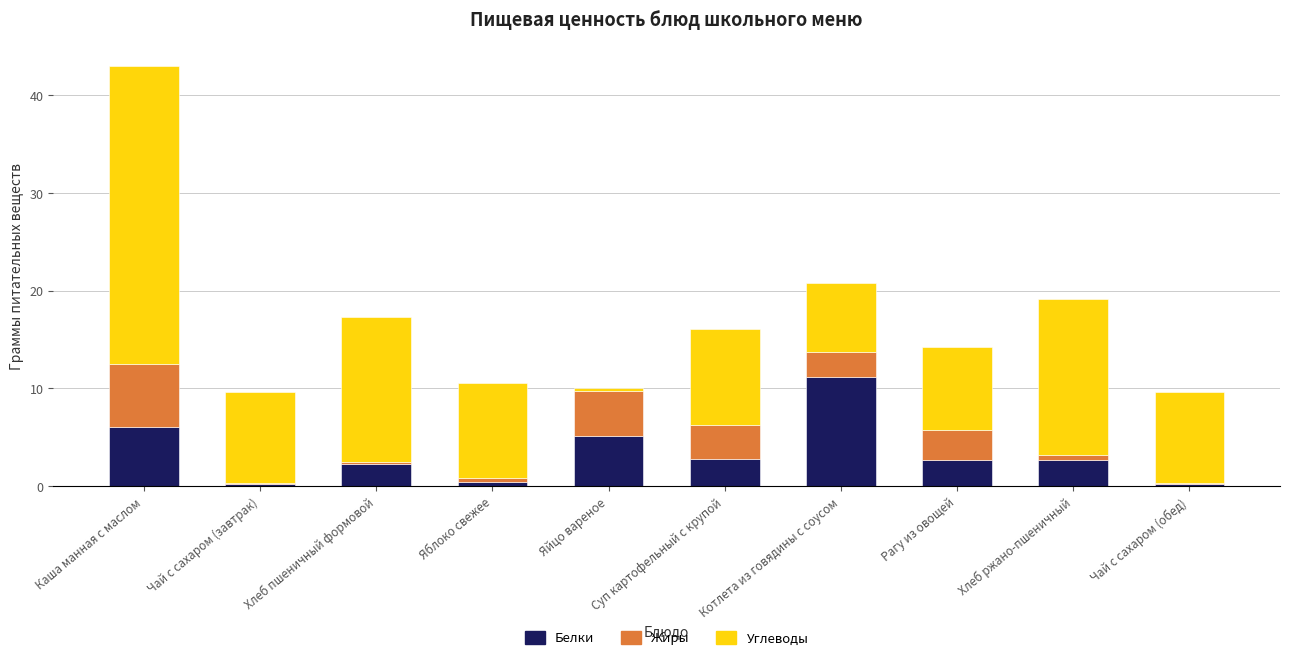

What is the total value across all series at Суп картофельный с крупой?

16.1